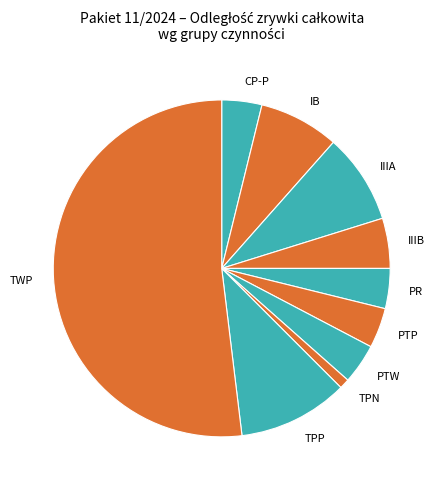

What is the ratio of the value at TPP to the value at IIIA?

1.2